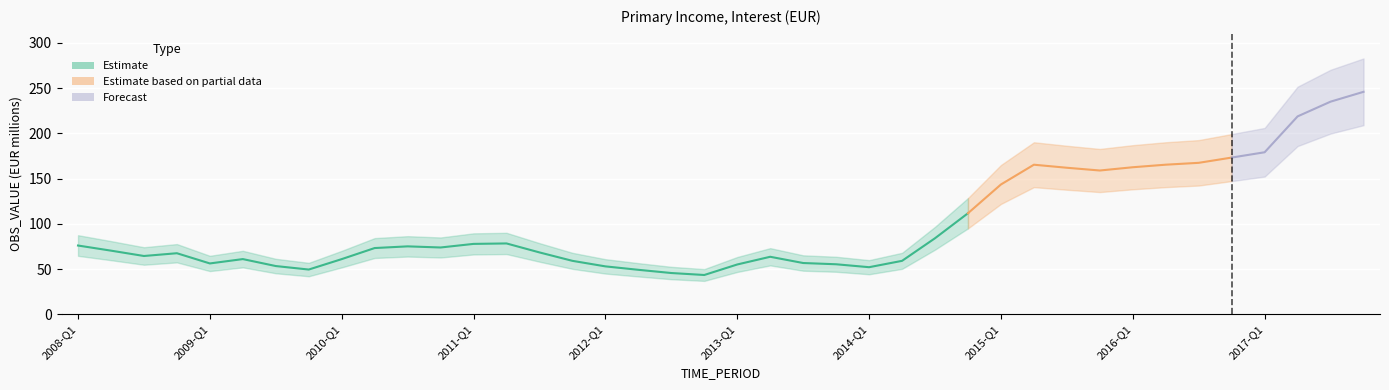

Rank the categories by value from lowest to highest.

2012-Q4, 2012-Q3, 2012-Q2, 2009-Q4, 2014-Q1, 2012-Q1, 2009-Q3, 2013-Q1, 2013-Q4, 2009-Q1, 2013-Q3, 2011-Q4, 2014-Q2, 2010-Q1, 2009-Q2, 2013-Q2, 2008-Q3, 2008-Q4, 2011-Q3, 2008-Q2, 2010-Q2, 2010-Q4, 2010-Q3, 2008-Q1, 2011-Q1, 2011-Q2, 2014-Q3, 2014-Q4, 2015-Q1, 2015-Q4, 2015-Q3, 2016-Q1, 2015-Q2, 2016-Q2, 2016-Q3, 2016-Q4, 2017-Q1, 2017-Q2, 2017-Q3, 2017-Q4